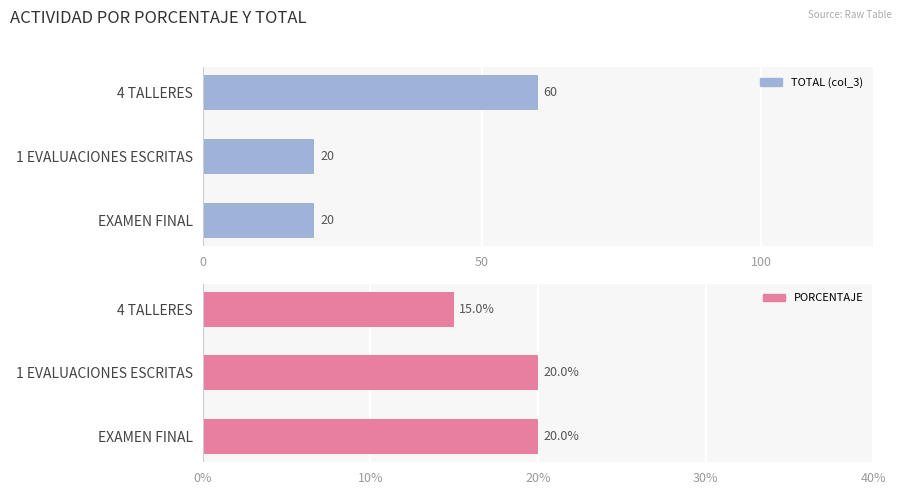

Rank the categories by TOTAL (col_3) value from highest to lowest.

0, 50, 100